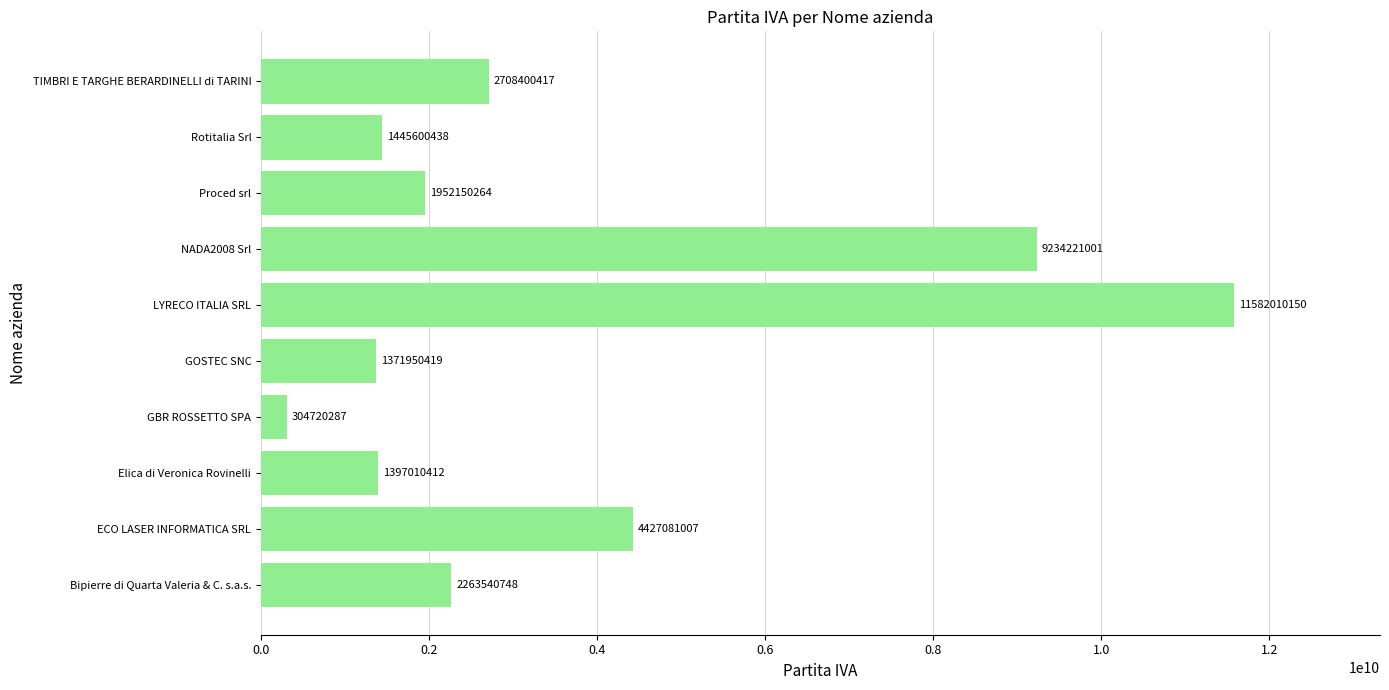

At which label is the value closest to 5943365218?

ECO LASER INFORMATICA SRL